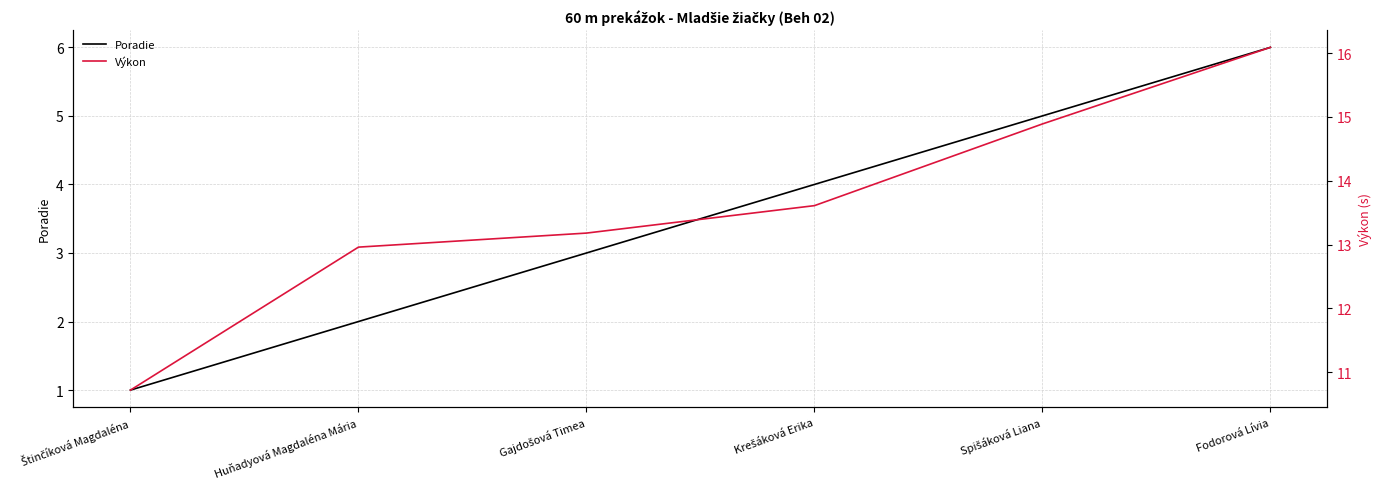

True or false: Výkon and Poradie intersect in this chart.

False